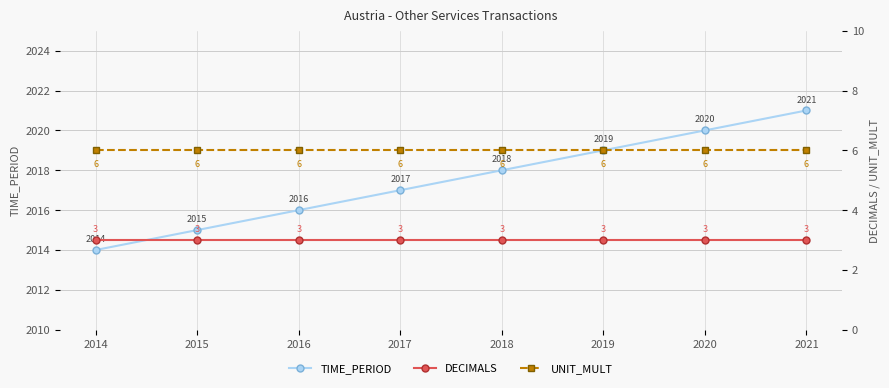

What is the approximate value of UNIT_MULT at 2018?

6